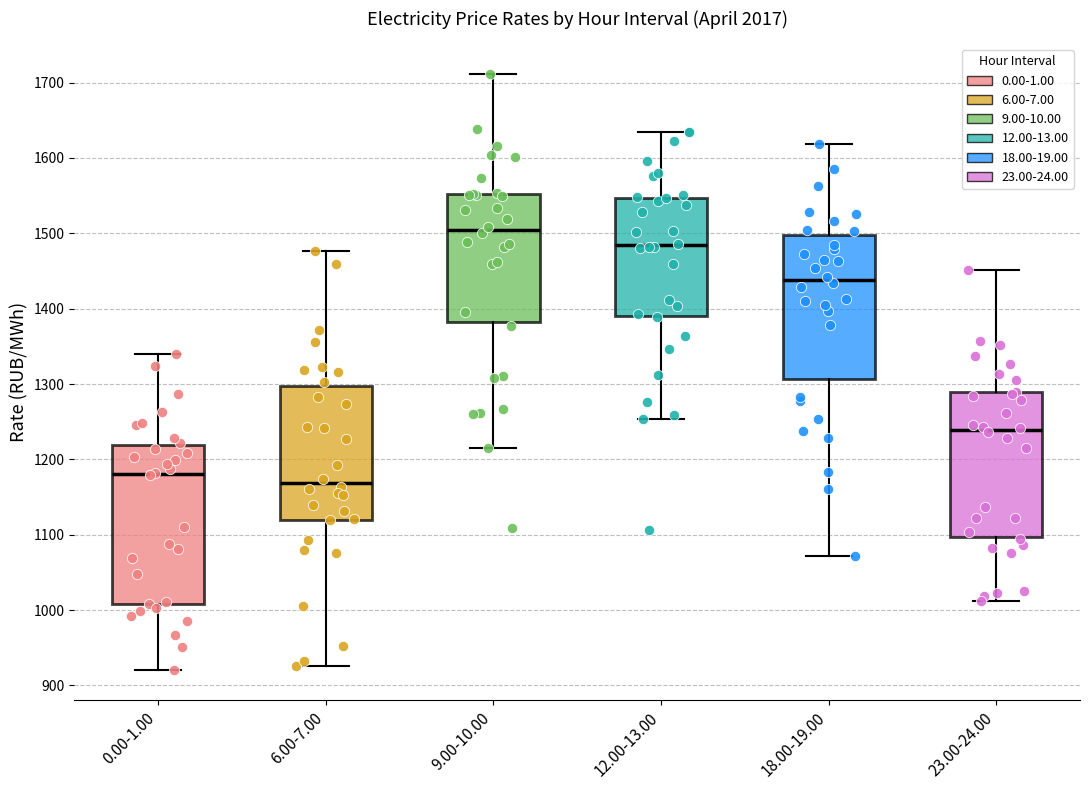

Where is the upper edge of the box for 0.00-1.00 on the y-axis? The values are not printed on the chart, so give them approximately, as read against the axis.

1220